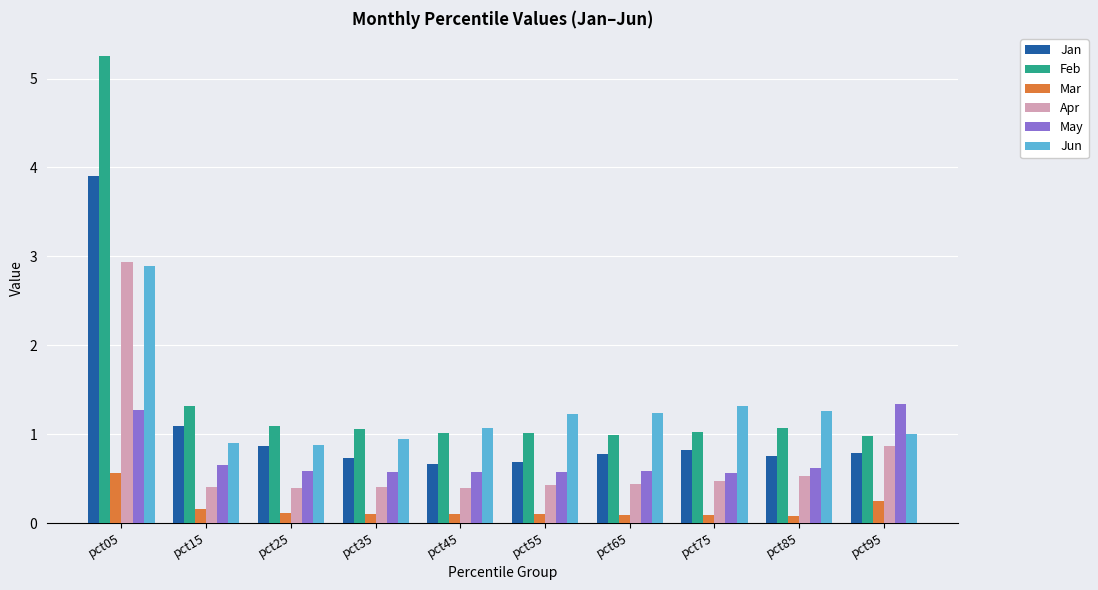

Is it true that Mar equals 0.1 at pct45?

True